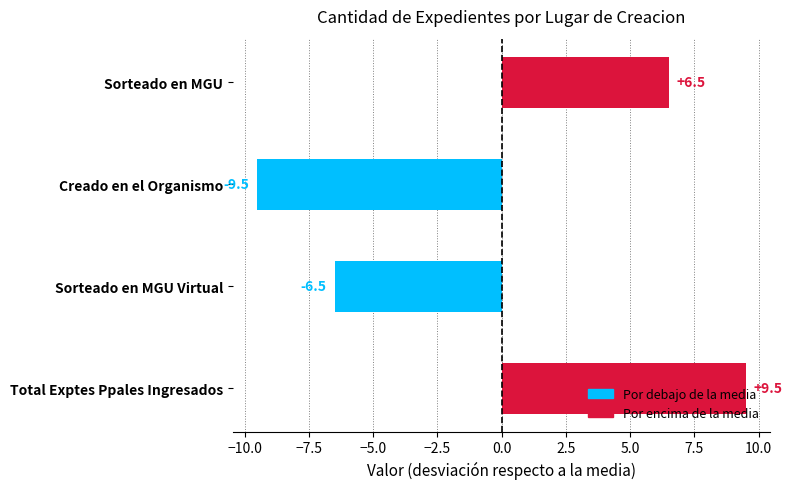

What is the label of the 4th bar from the top?

Total Exptes Ppales Ingresados